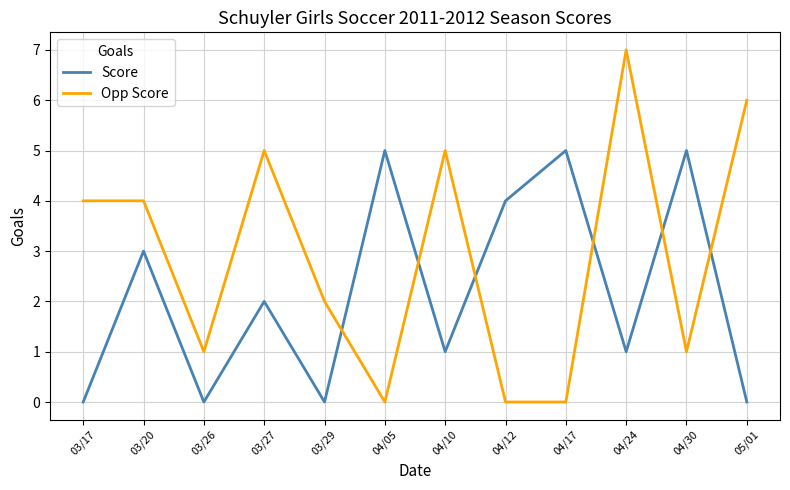

Which series has the largest total across all categories?

Opp Score